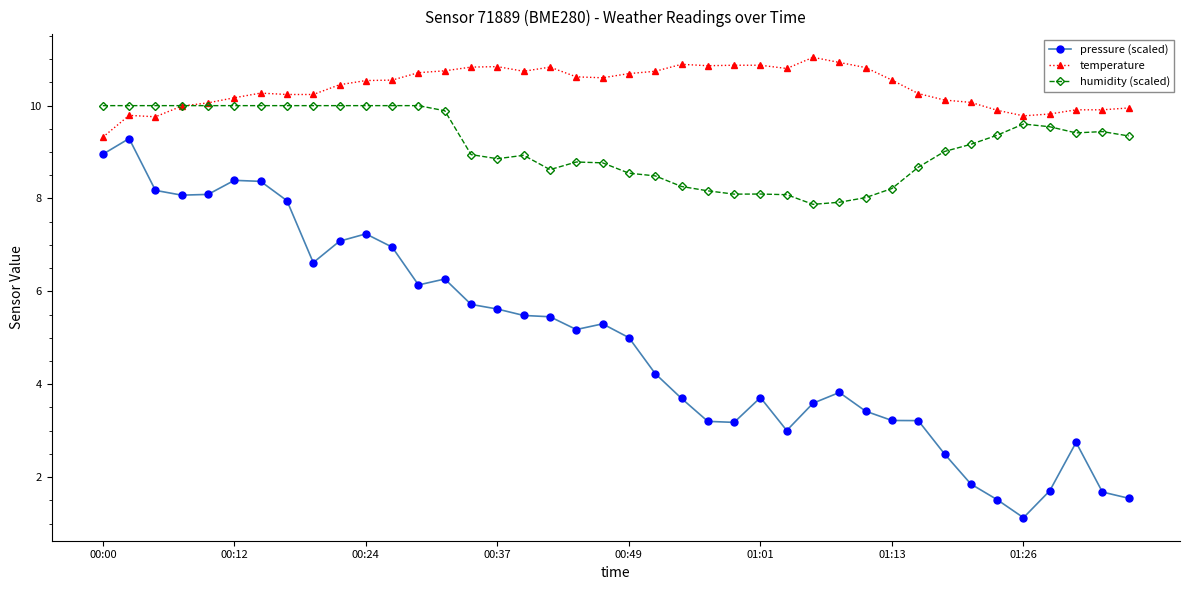

What is the value of the humidity (scaled) point at the 3rd from the left?

10.0